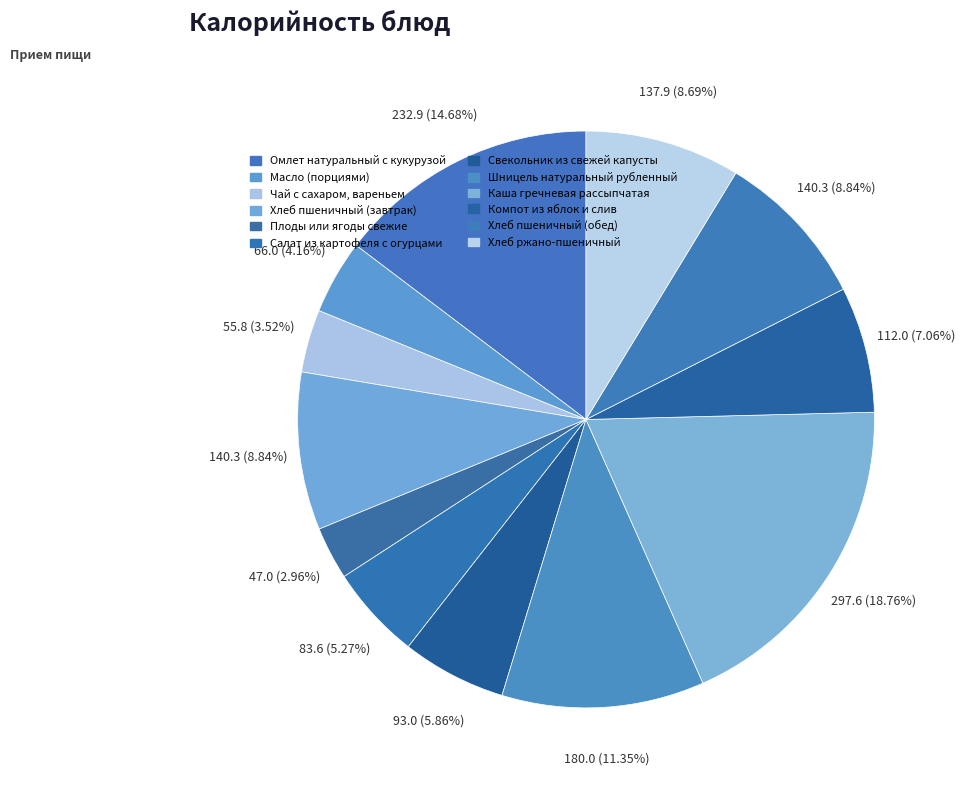

Rank the categories by value from lowest to highest.

Плоды или ягоды свежие, Чай с сахаром, вареньем, Масло (порциями), Салат из картофеля с огурцами, Свекольник из свежей капусты, Компот из яблок и слив, Хлеб ржано-пшеничный, Хлеб пшеничный (завтрак), Хлеб пшеничный (обед), Шницель натуральный рубленный, Омлет натуральный с кукурузой, Каша гречневая рассыпчатая